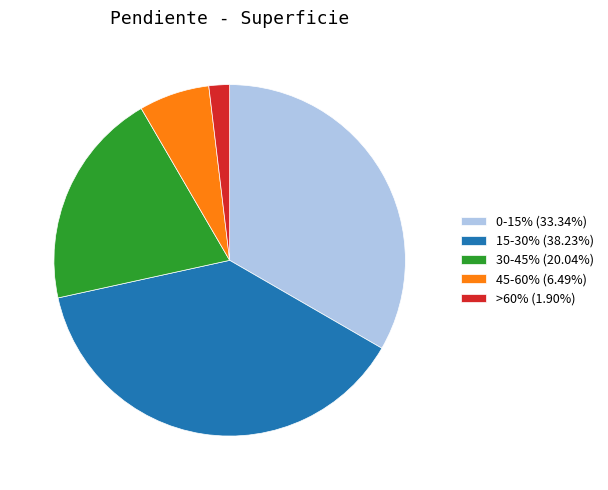

What is the ratio of the value at 45-60% (6.49%) to the value at >60% (1.90%)?

3.4